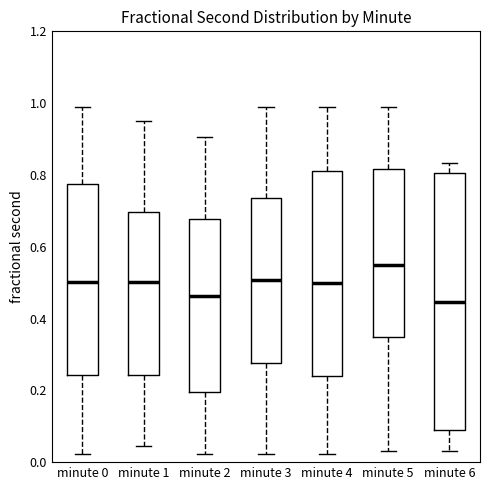

Which box has the highest median line?

minute 5